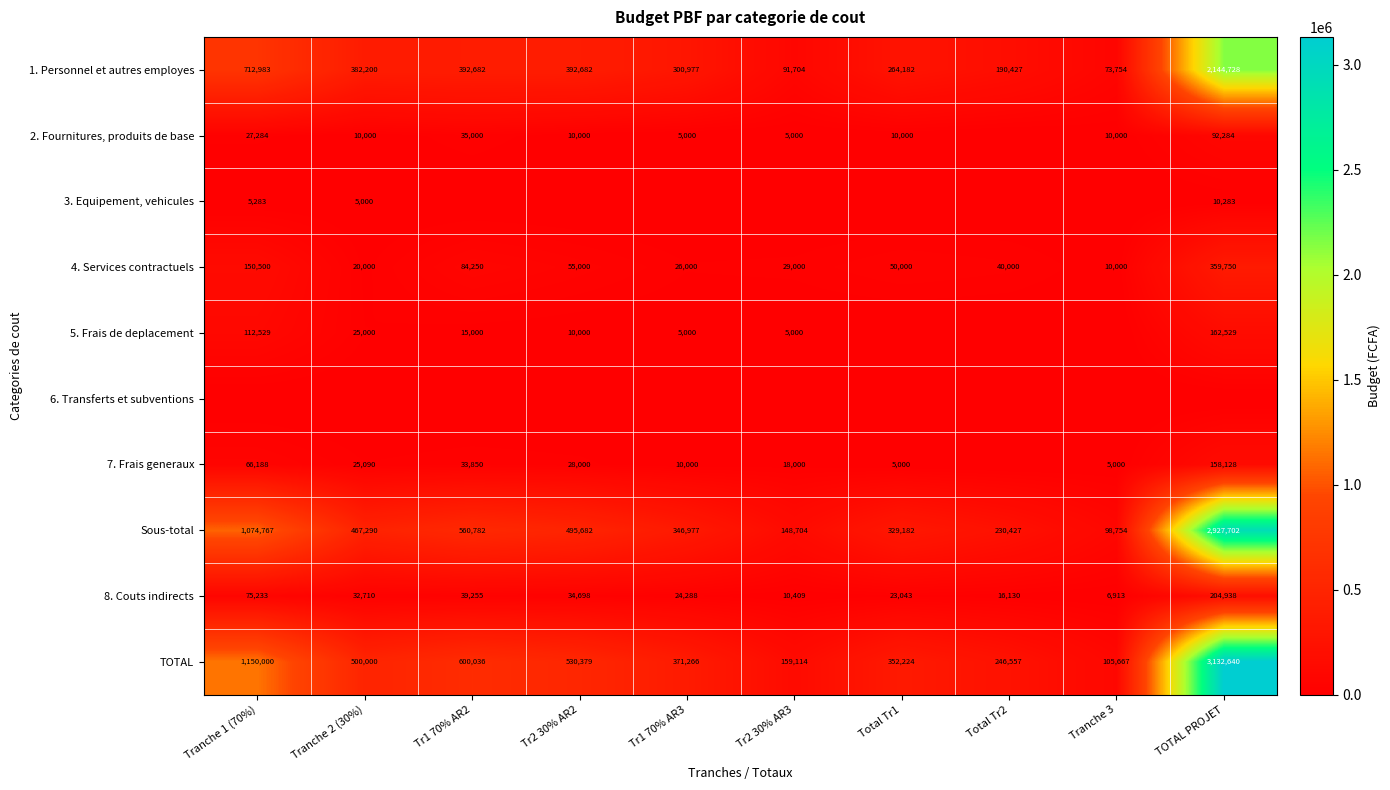

What is the difference between the maximum and minimum values in the Sous-total series?

2828948